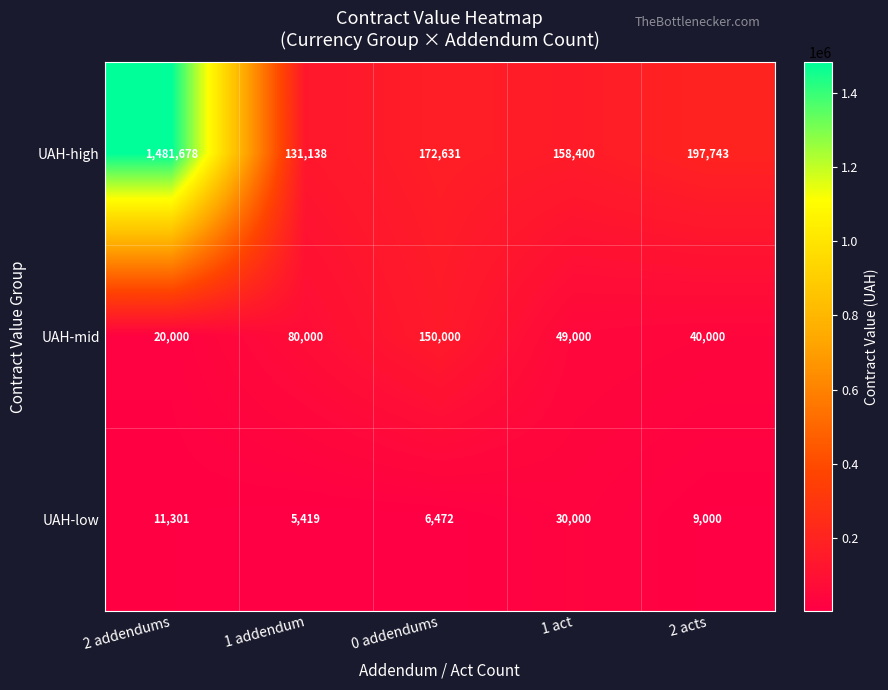

Reading left to right, transcribe all the data shown in this chart.

UAH-high: 2 addendums=1481678	1 addendum=131138	0 addendums=172631	1 act=158400	2 acts=197743
UAH-mid: 2 addendums=20000	1 addendum=80000	0 addendums=150000	1 act=49000	2 acts=40000
UAH-low: 2 addendums=11301	1 addendum=5419	0 addendums=6472	1 act=30000	2 acts=9000